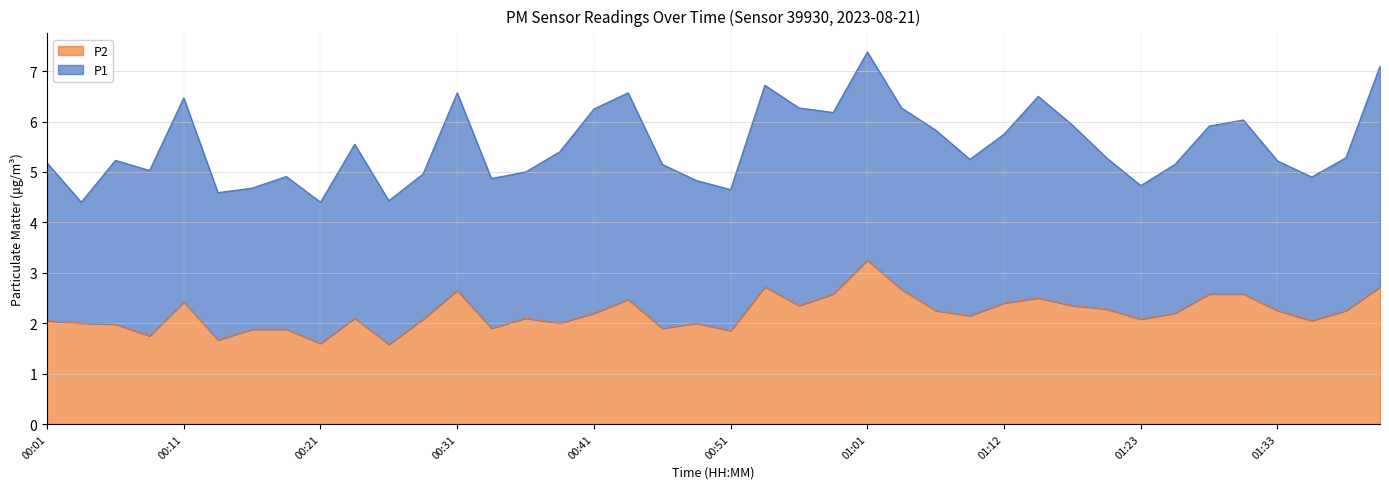

Which label corresponds to the smallest value in the chart?

00:26